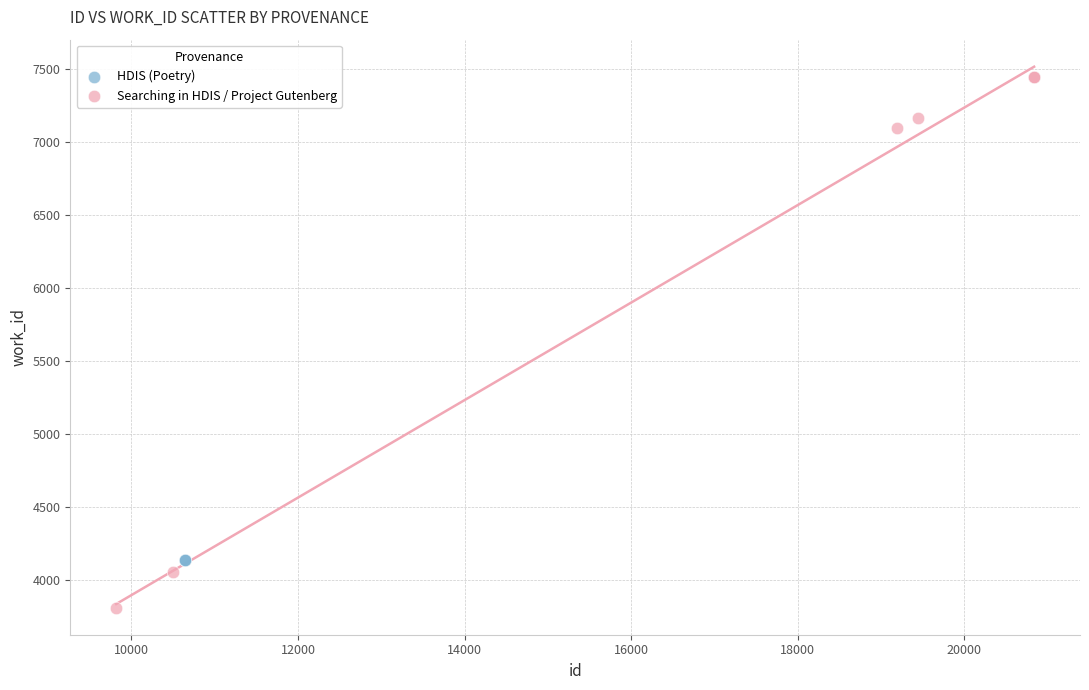

Which series reaches the minimum Y coordinate?

Searching in HDIS / Project Gutenberg